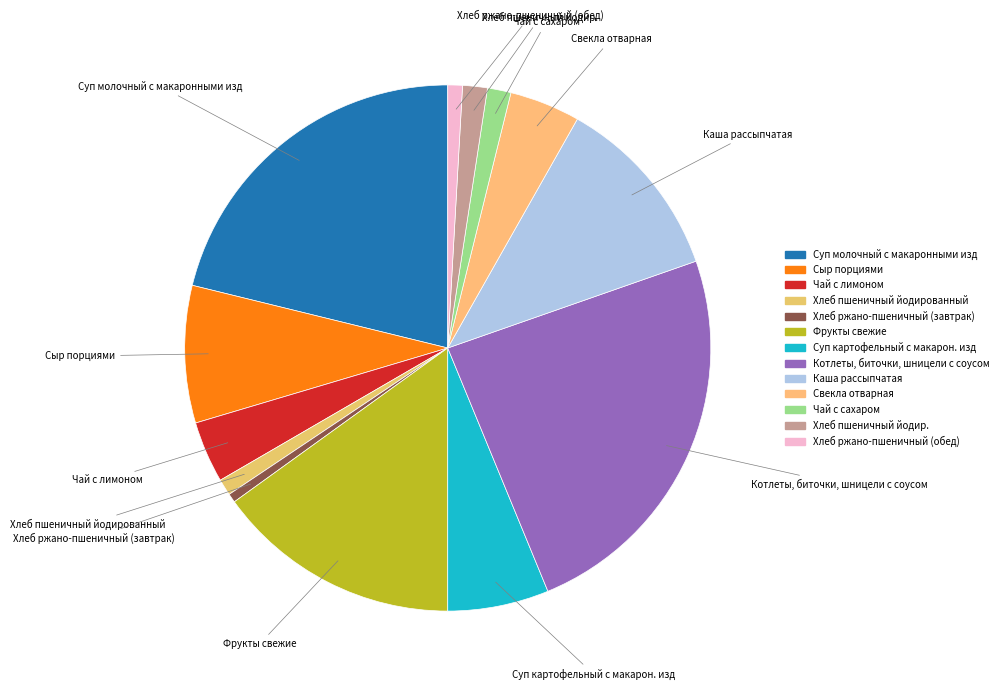

Approximately how many times larger is the value at Чай с лимоном compared to Свекла отварная?

0.9